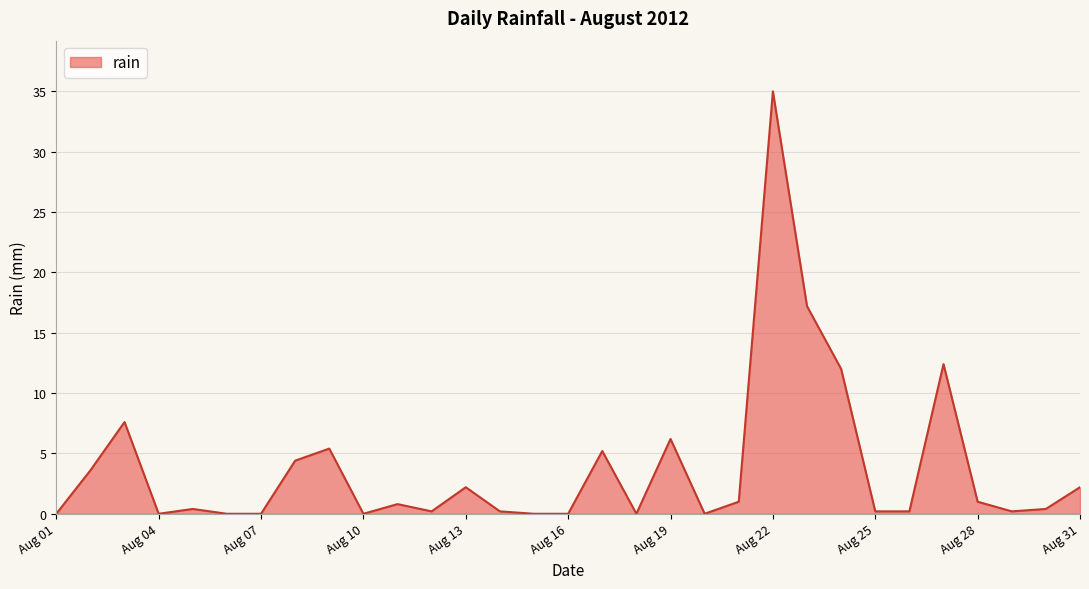

What is the maximum value shown in the chart?

35.0